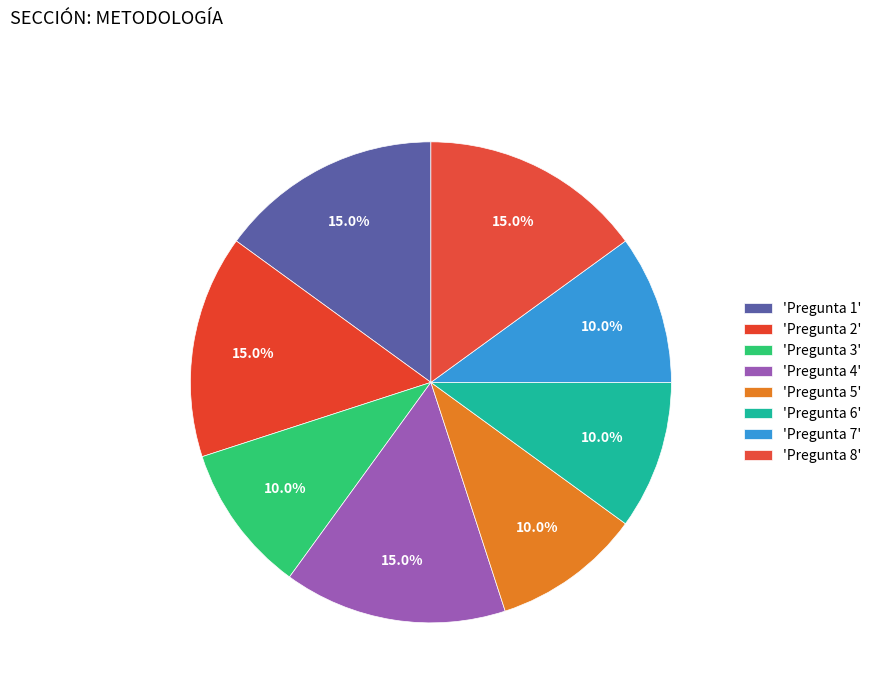

To the nearest percent, what is the difference between the largest and smallest slice percentages?

5%